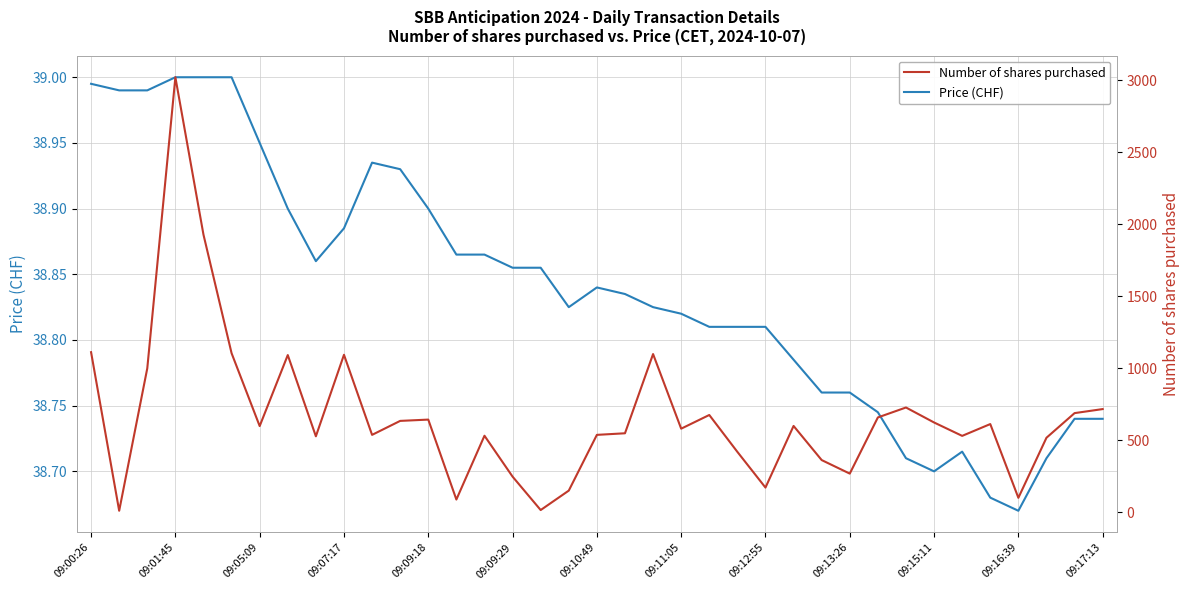

At which label does Price (CHF) reach its minimum?

09:16:39